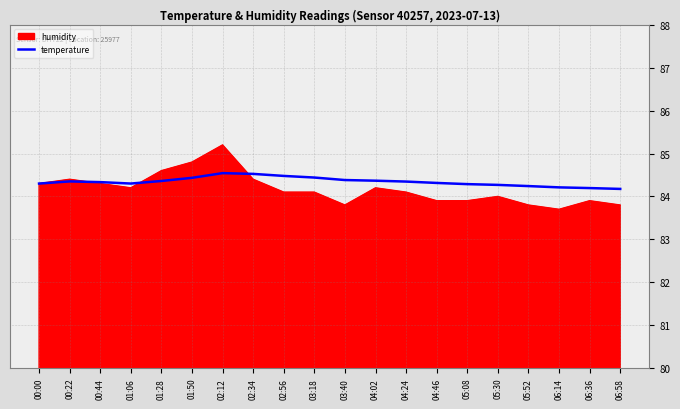

Read the temperature value at 02:12.

84.5